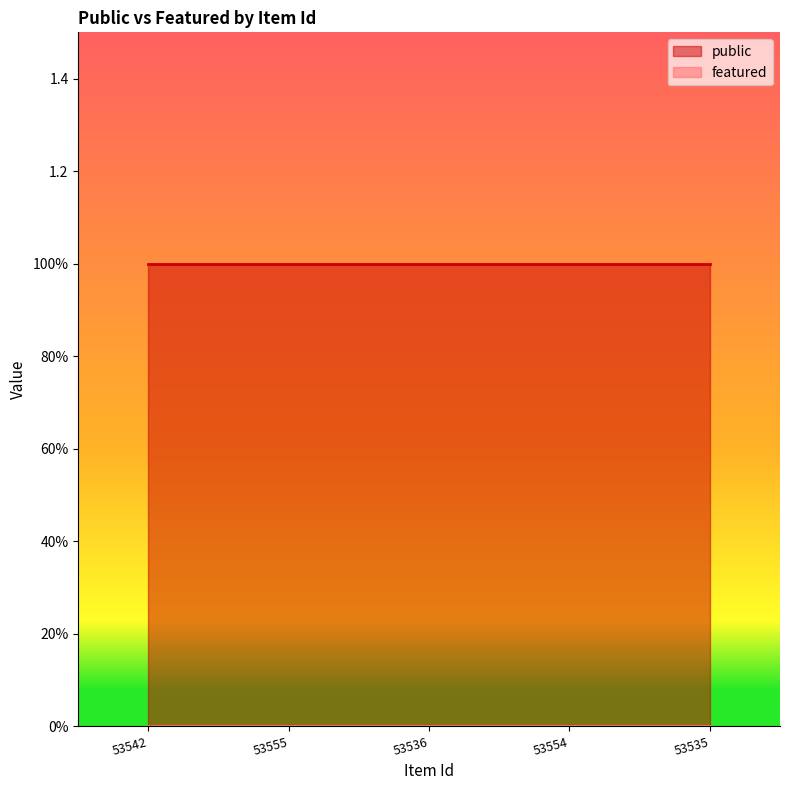

Between 53555 and 53536, which series saw the biggest shift?

public